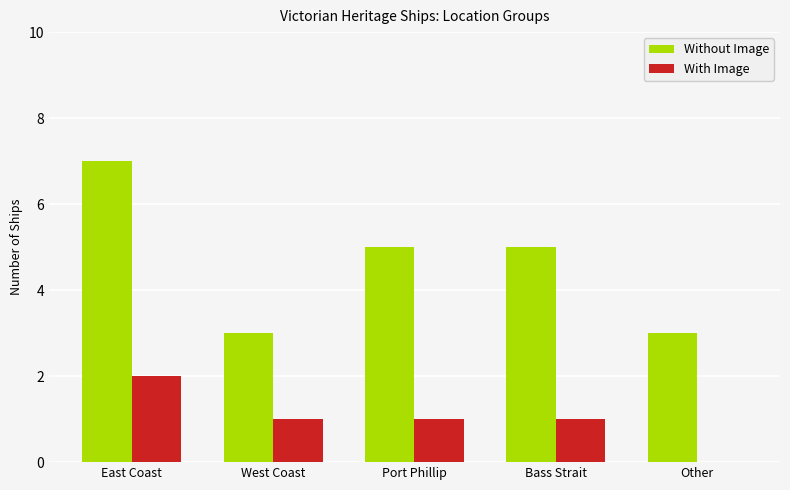

How many groups of bars are there?

5